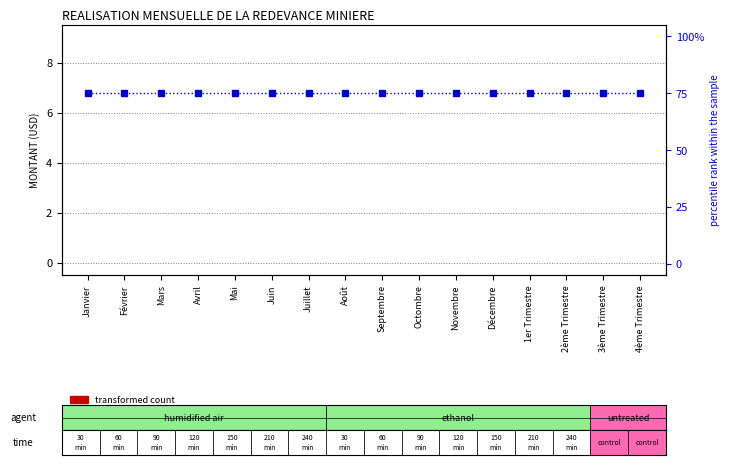

True or false: transformed count has a value of 0 at Juillet.

True